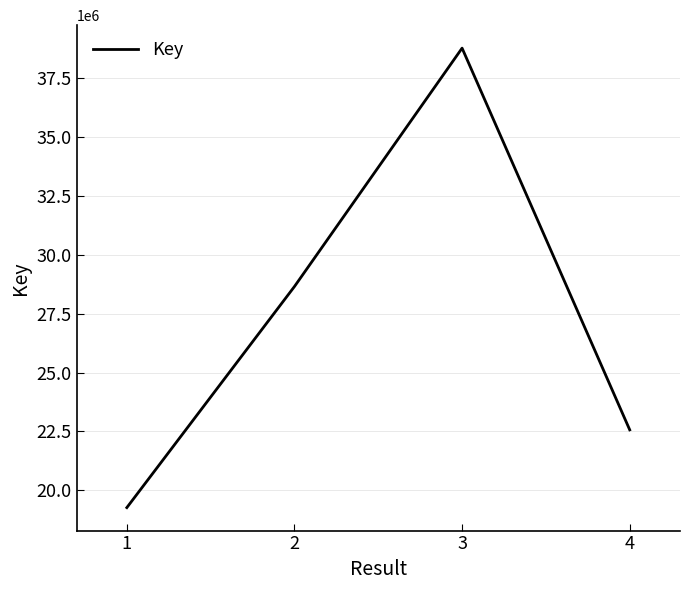

At which category does the data reach its first local peak?

3